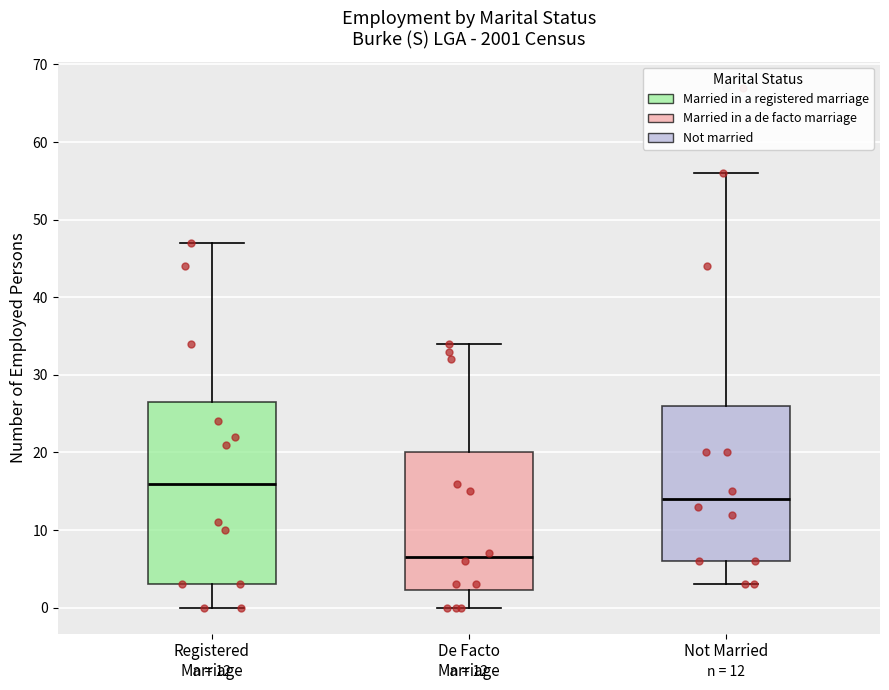

Which box has the lowest median line?

De Facto Marriage